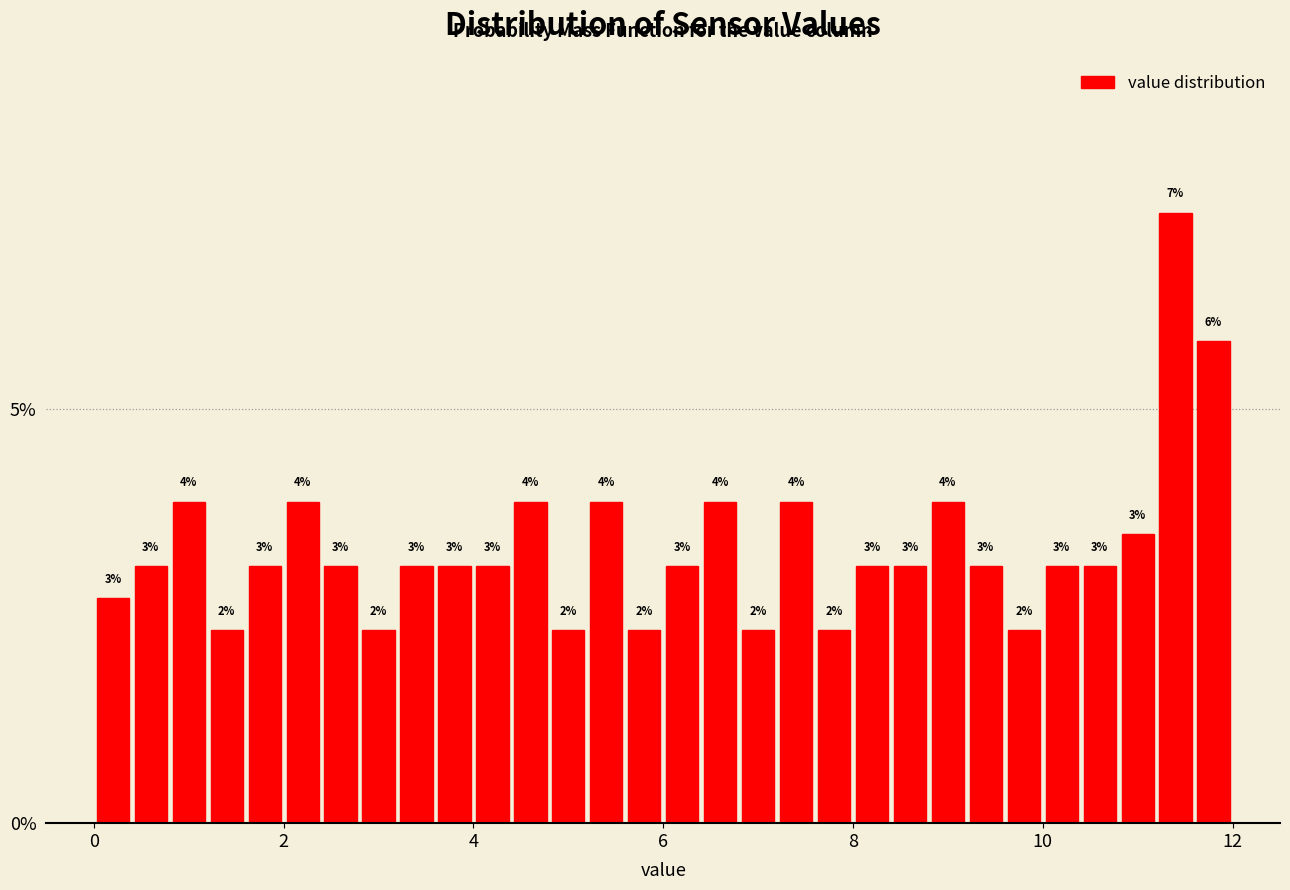

Read against the x-axis, roughly where is the centre of the tallest bar?

11.4